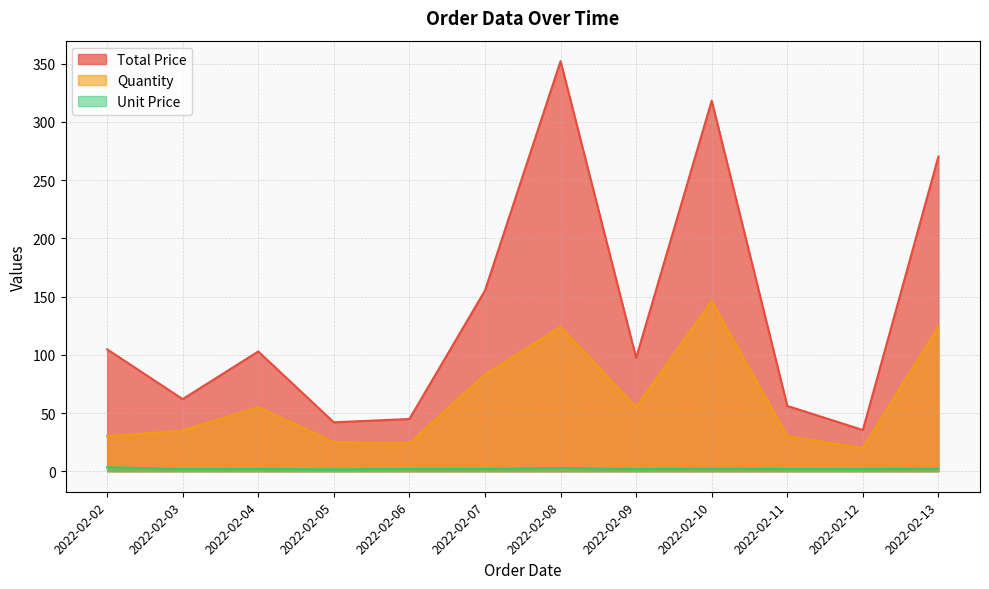

The Total Price series shows 380.8 at 2022-02-13. True or false?

False